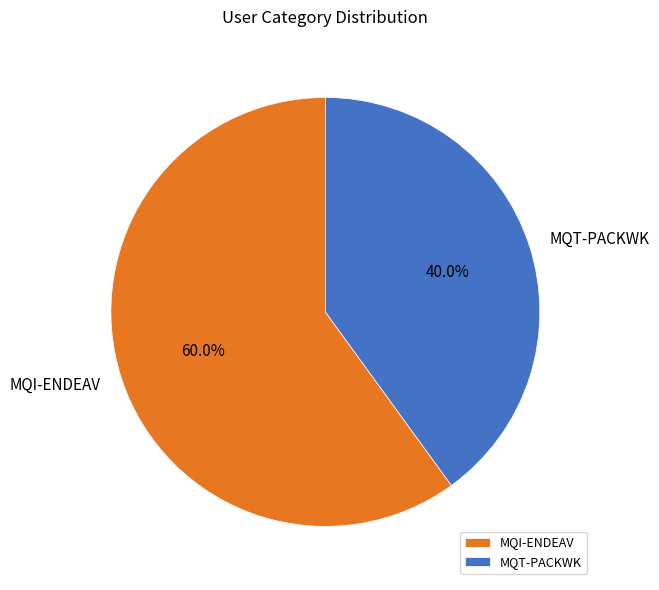

How many slices are in this pie chart?

2